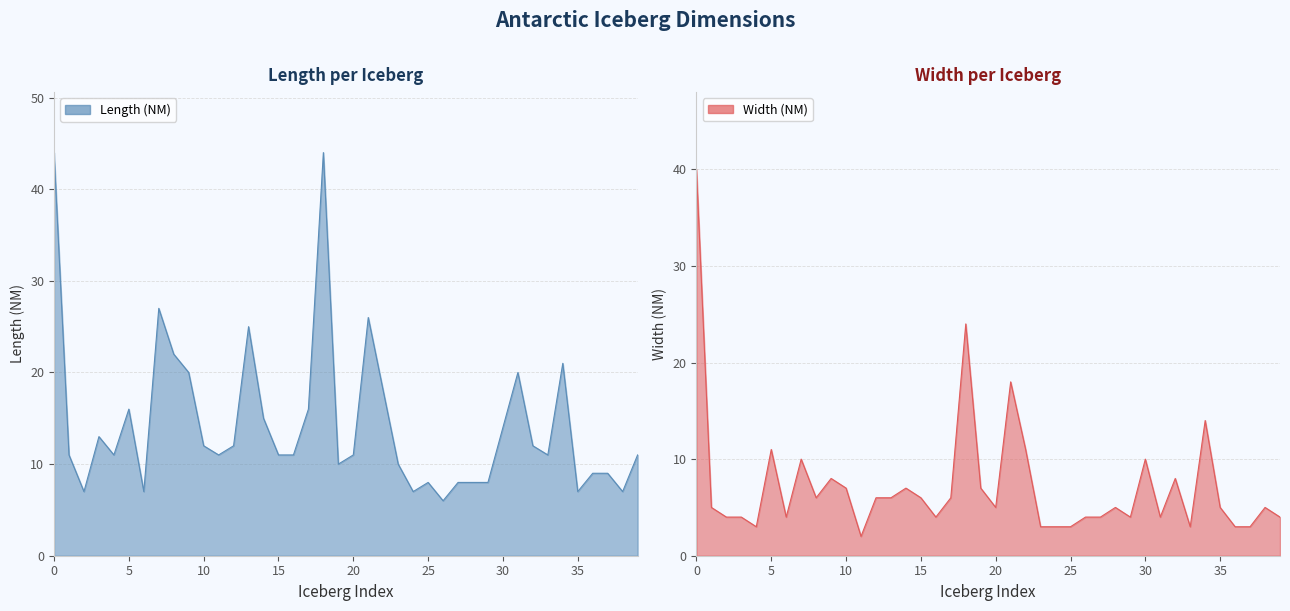

True or false: Width (NM) and Length (NM) cross at least once.

False